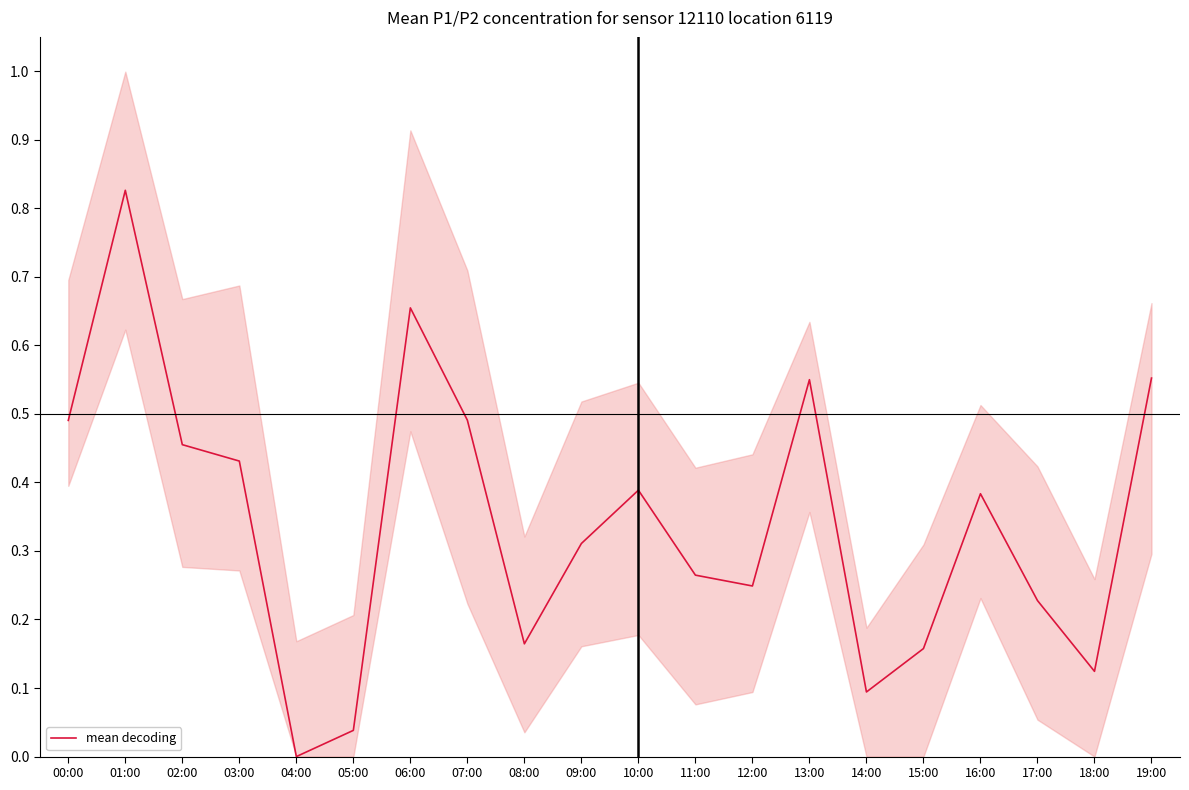

What is the change in value from 05:00 to 13:00?

+0.5